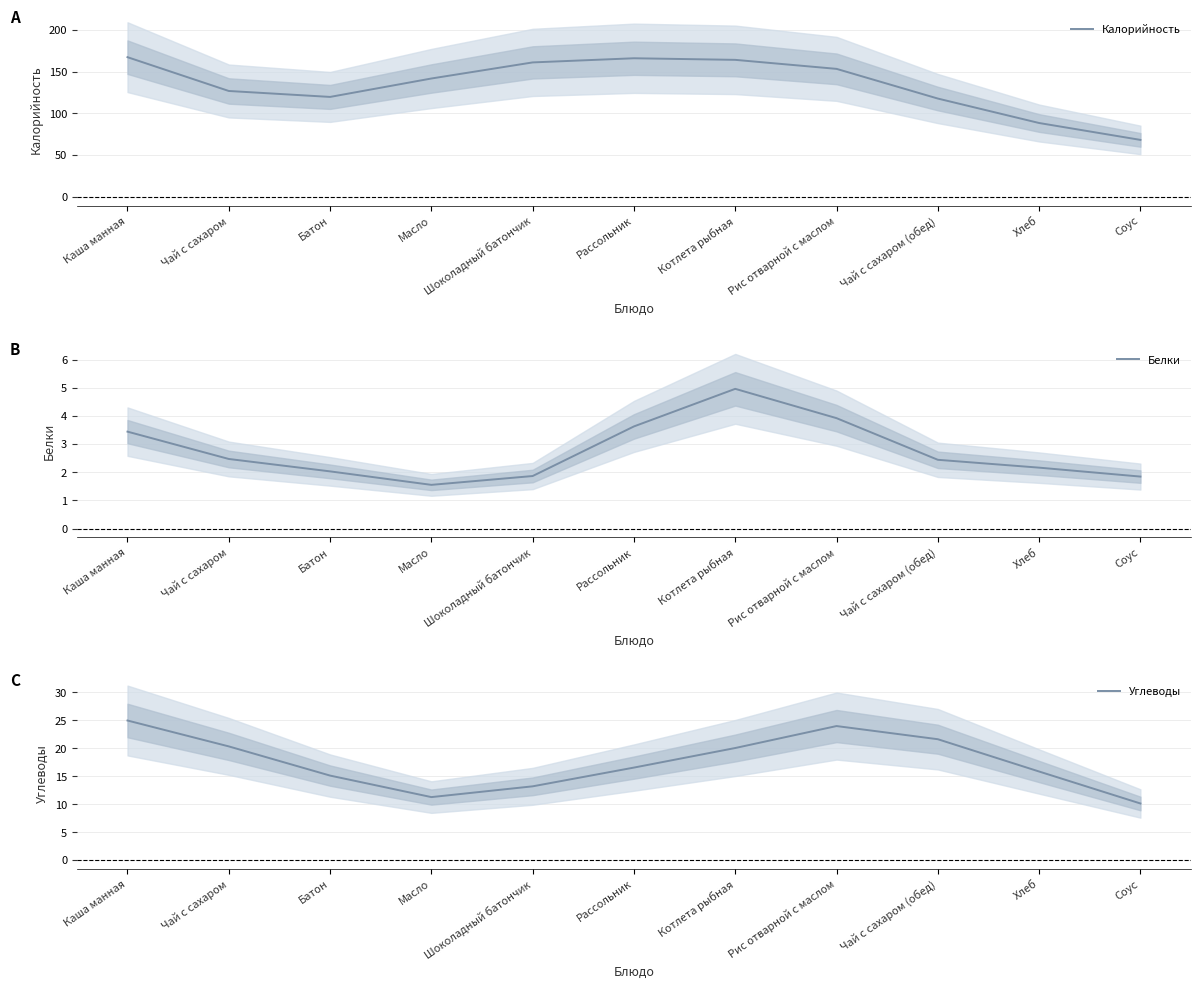

Between Шоколадный батончик and Хлеб, which series saw the biggest shift?

Калорийность